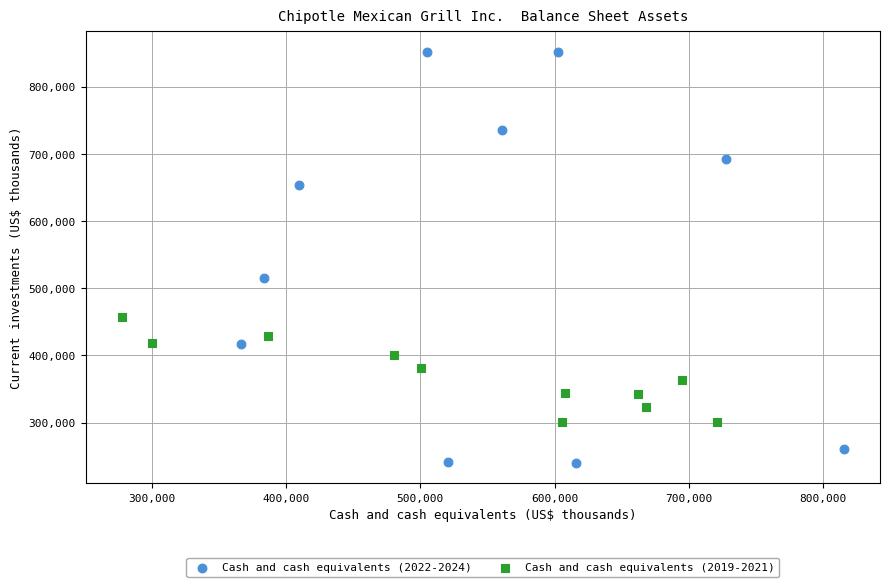

Which series reaches the maximum Y coordinate?

Cash and cash equivalents (2022-2024)